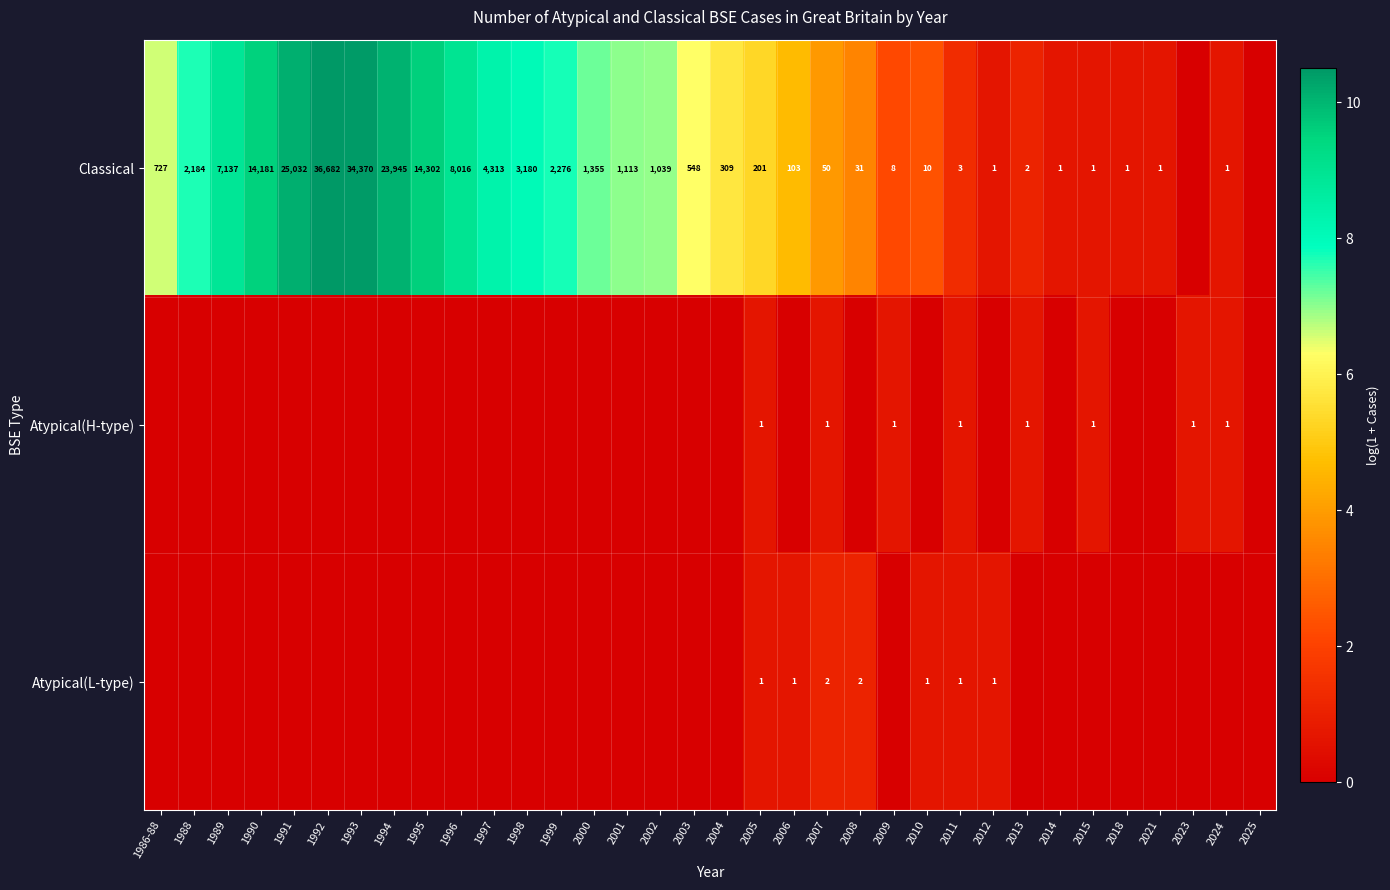

The value of Atypical(L-type) at 2011 is 1. True or false?

True